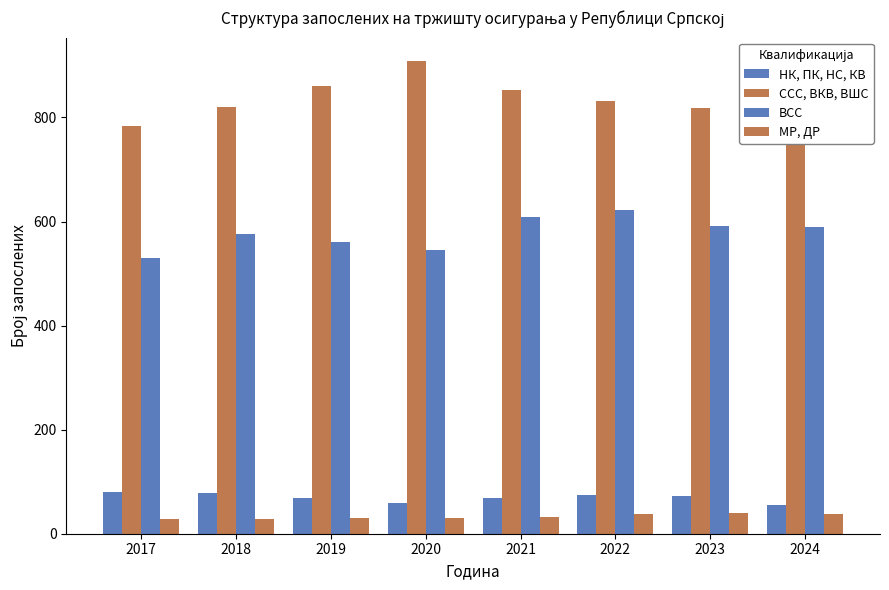

What is the difference between the ССС, ВКВ, ВШС values at 2024 and 2020?

85